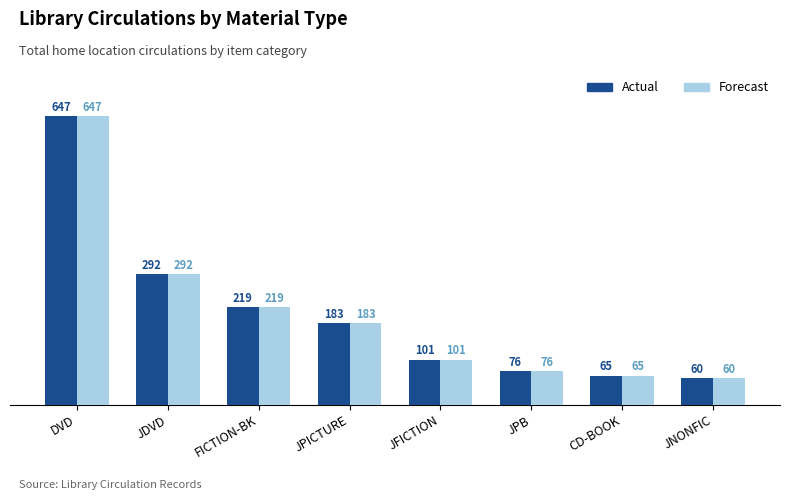

At which label does Forecast first exceed 183?

DVD